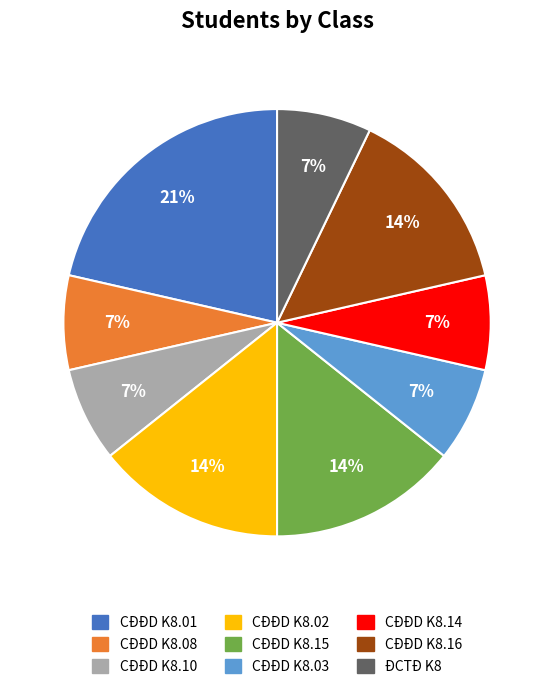

To the nearest percent, what percentage of the pie is CĐĐD K8.01?

21%